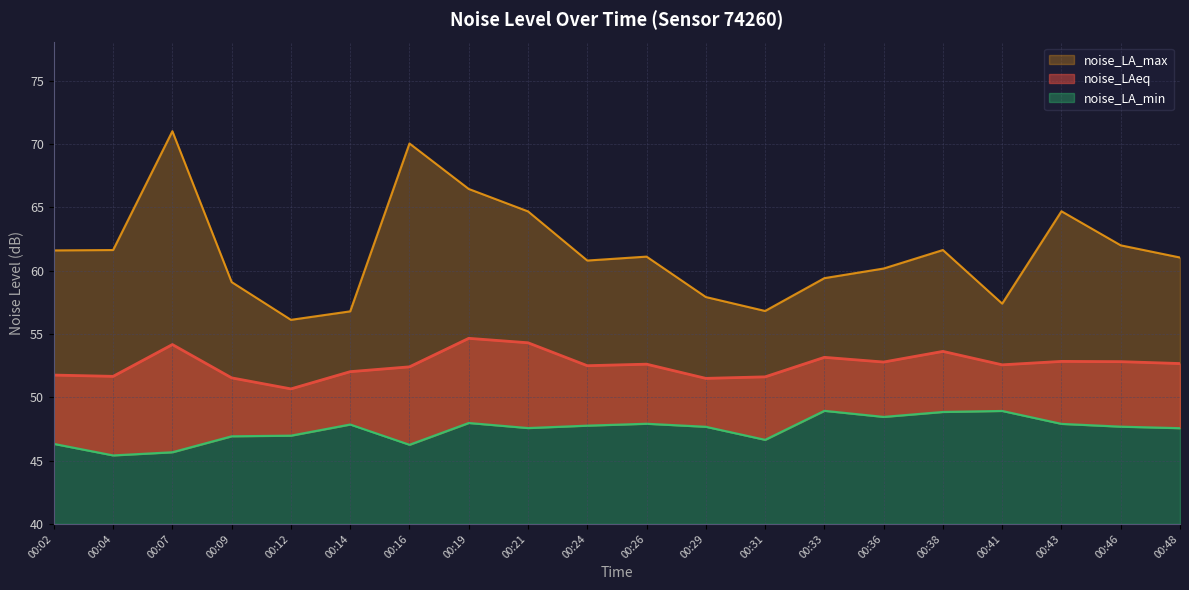

True or false: noise_LA_max and noise_LAeq intersect in this chart.

False